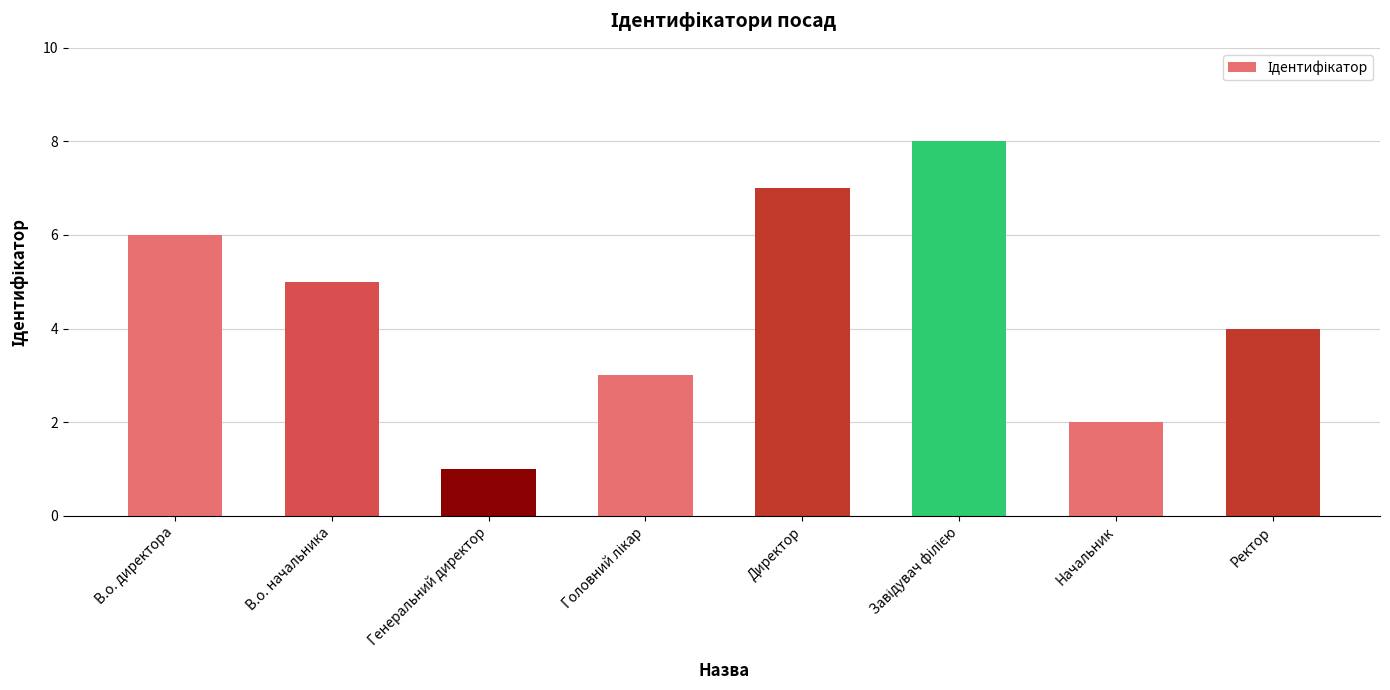

Count the values in the range 3 to 7.

5